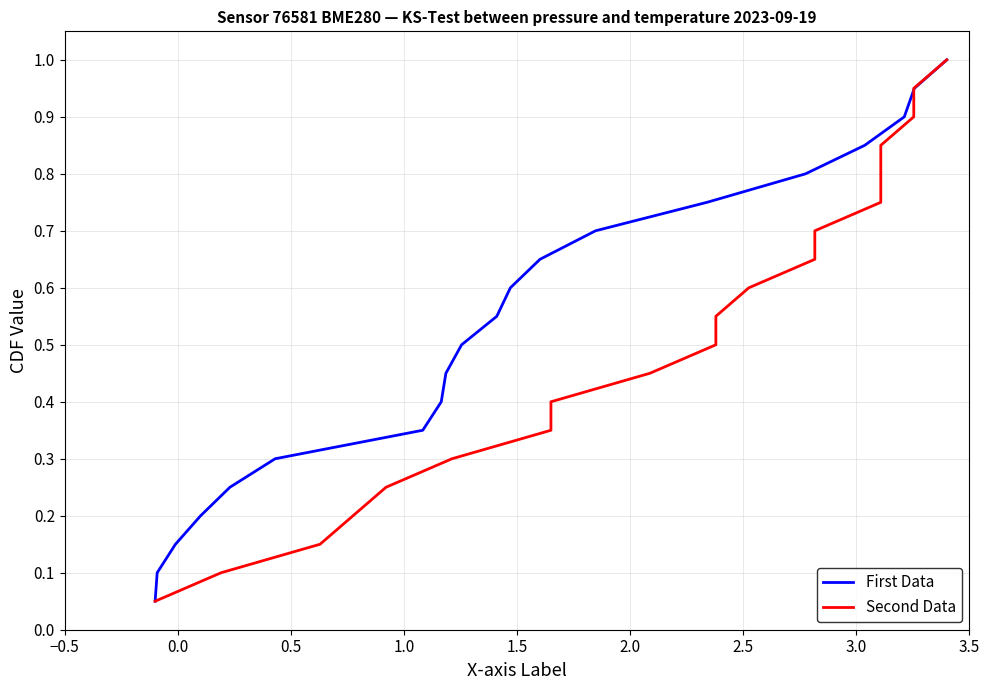

What is the smallest value displayed?

0.1